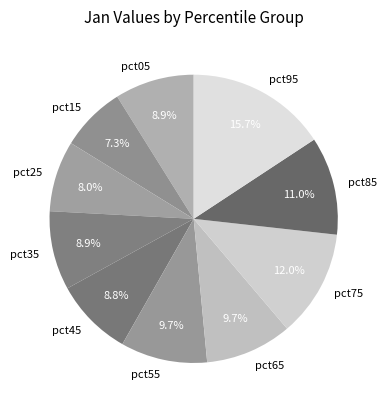

Does pct95 represent more than half of the total?

No